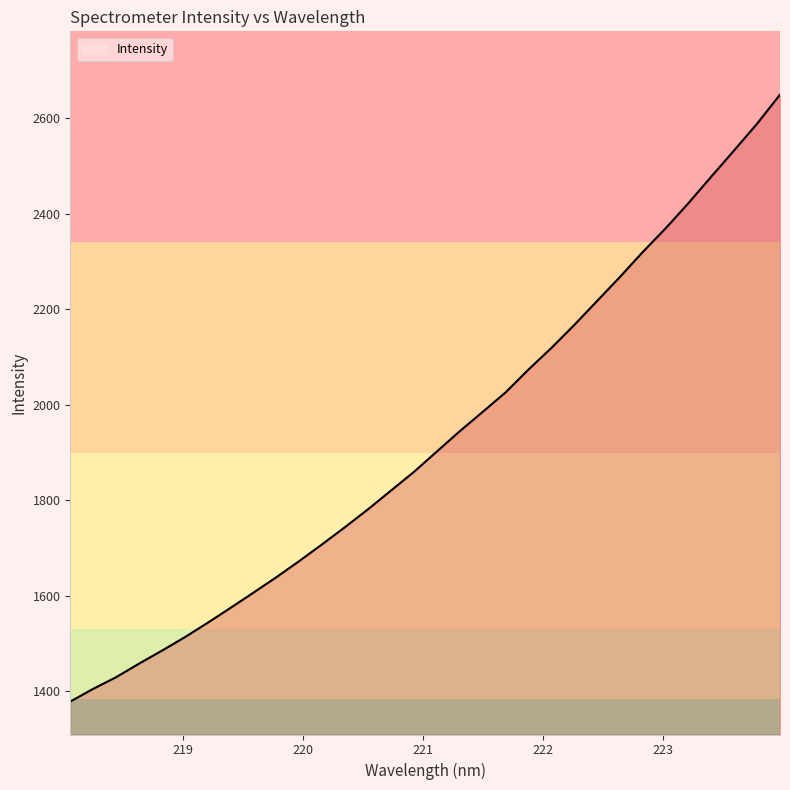

What is the difference between the maximum and second lowest values?

1243.5